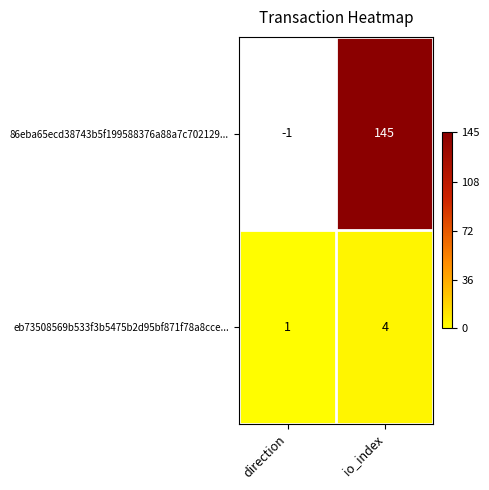

List the series in order of their overall mean, lowest first.

eb73508569b533f3b5475b2d95bf871f78a8cce..., 86eba65ecd38743b5f199588376a88a7c702129...